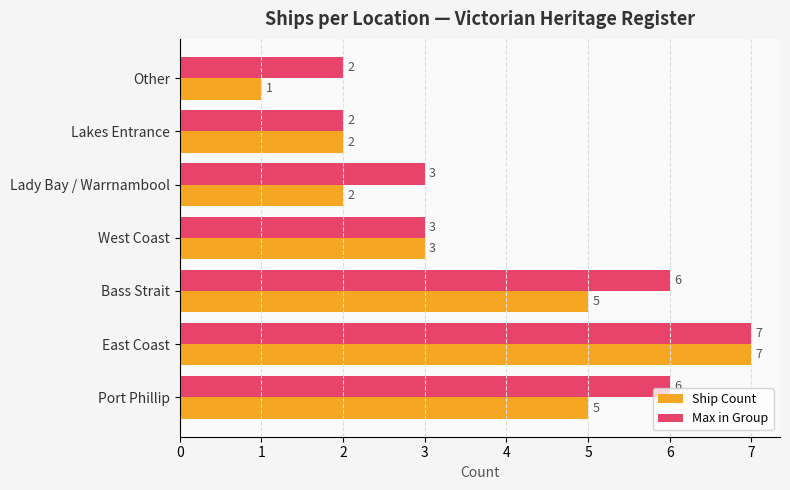

Is it true that Ship Count equals 5 at Port Phillip?

True